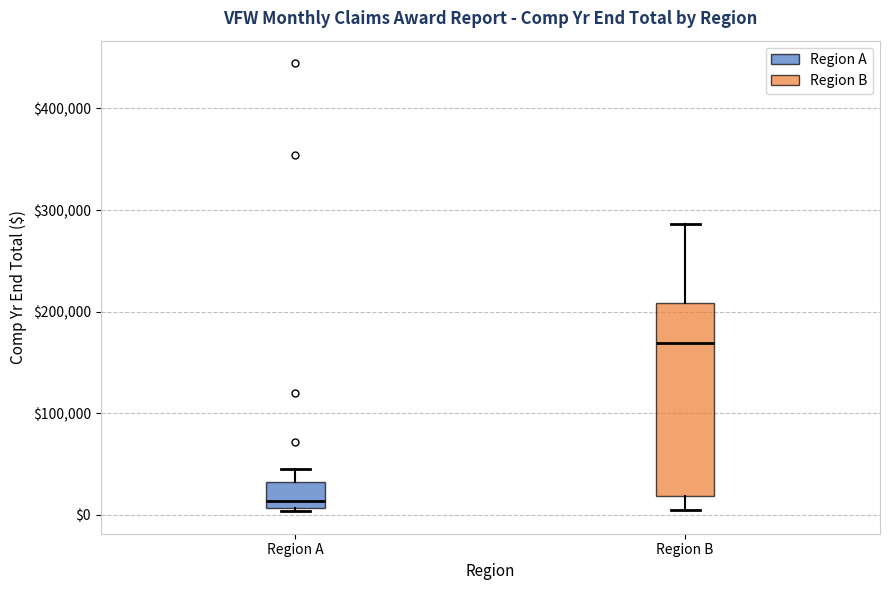

Where is the upper edge of the box for Region A on the y-axis? The values are not printed on the chart, so give them approximately, as read against the axis.

30000